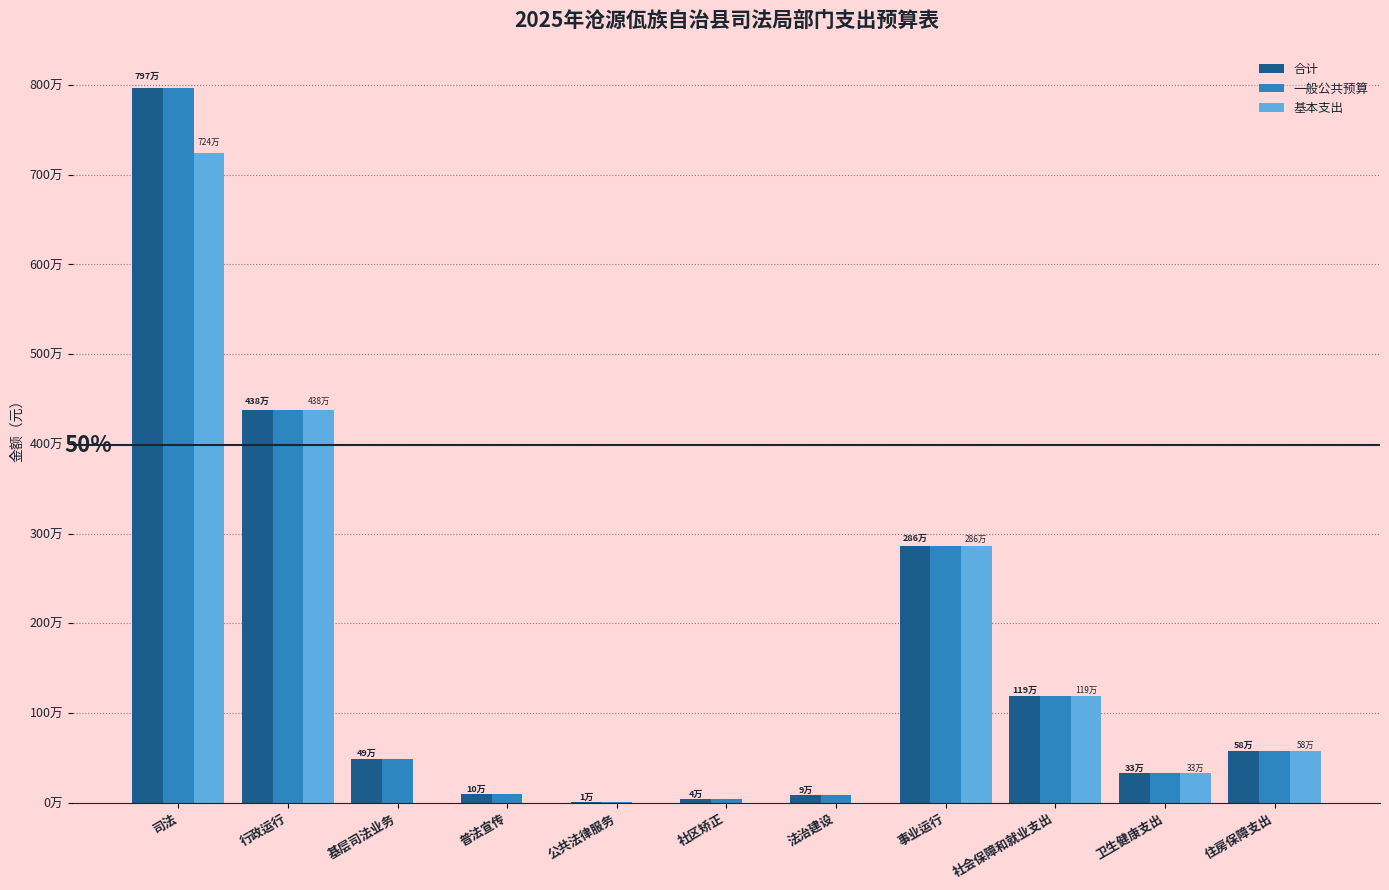

Are the bars horizontal?

No